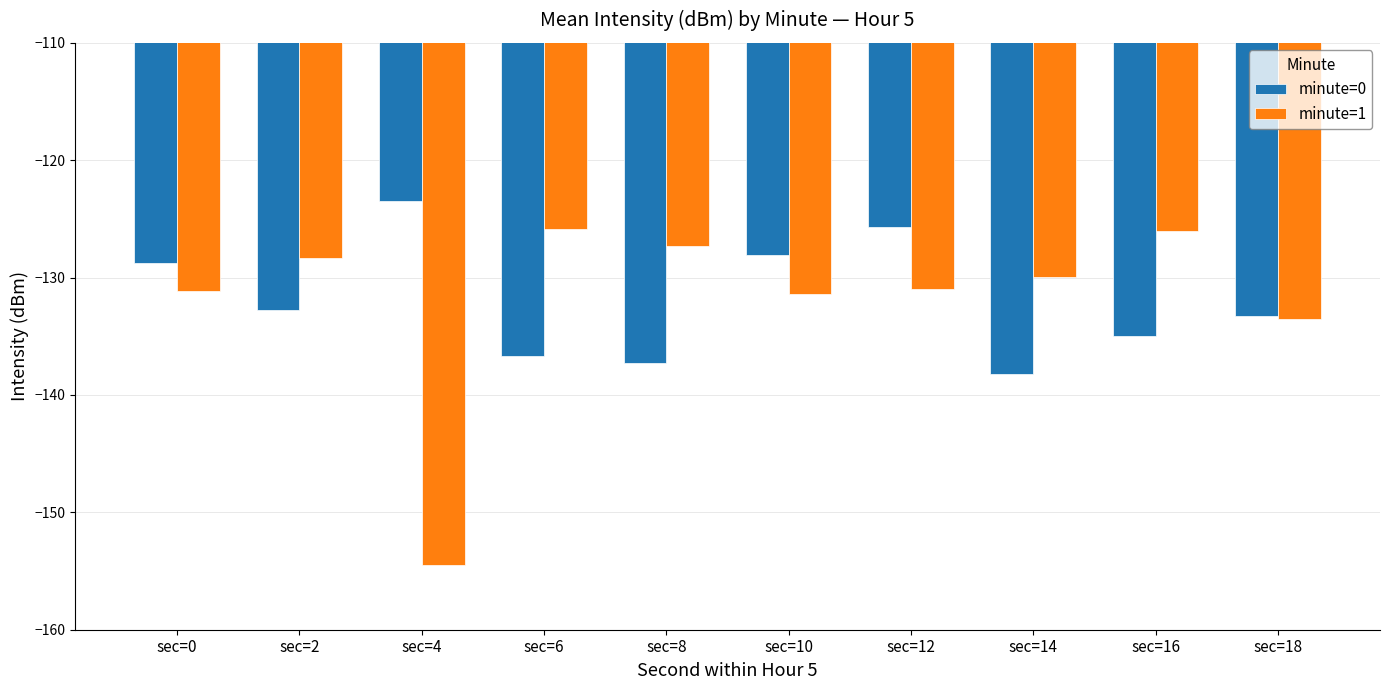

What is the value of the minute=1 bar at the 7th from the left?

-131.0